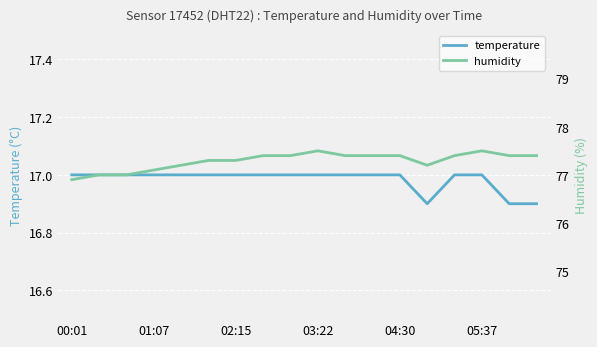

True or false: temperature and humidity cross at least once.

False